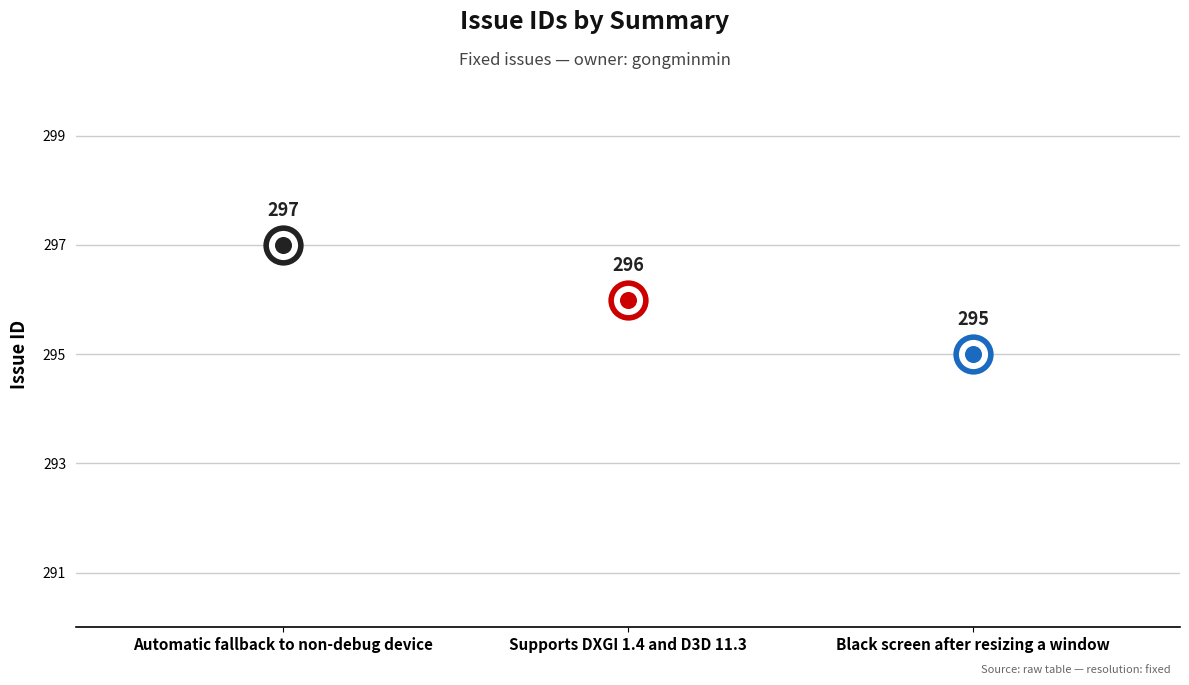

How many lines are shown in the chart?

1